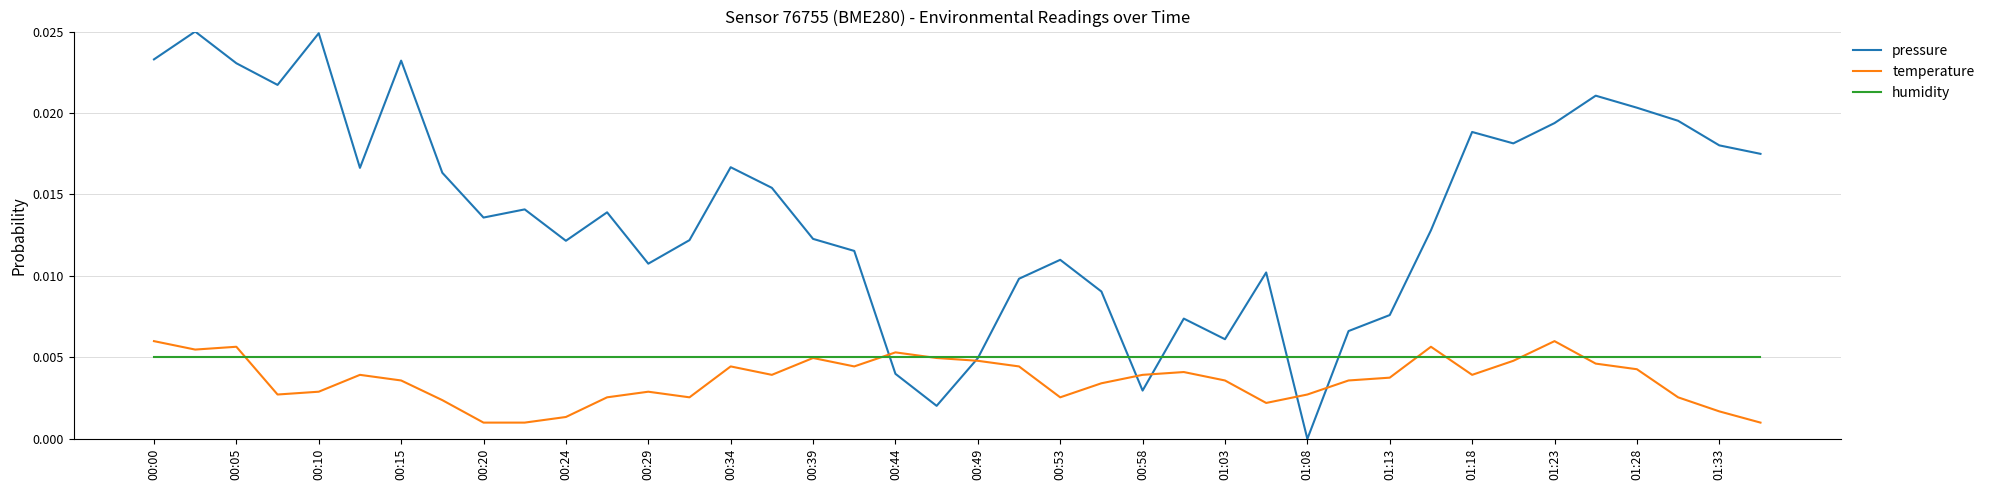

Count the temperature values in the range 0 to 1.

40